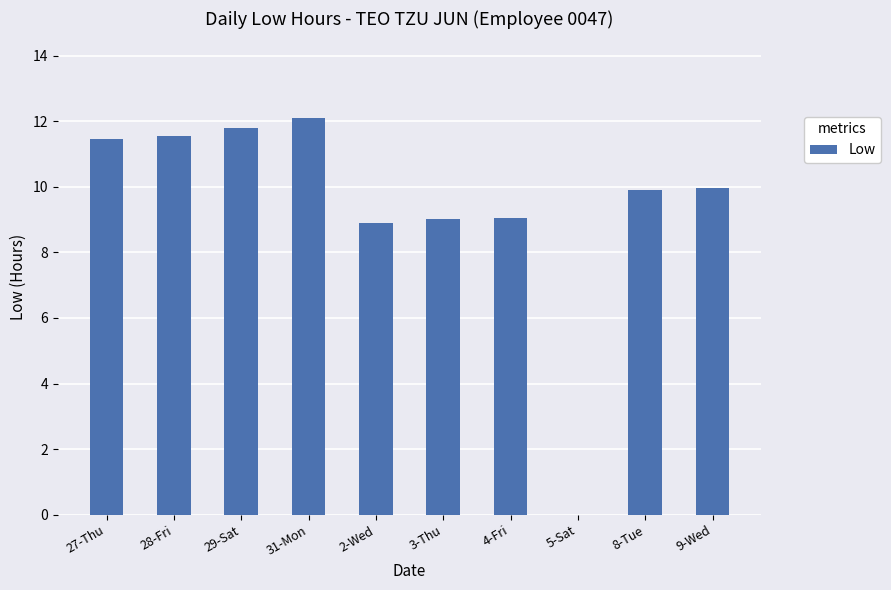

What is the change in value from 5-Sat to 9-Wed?

+10.0